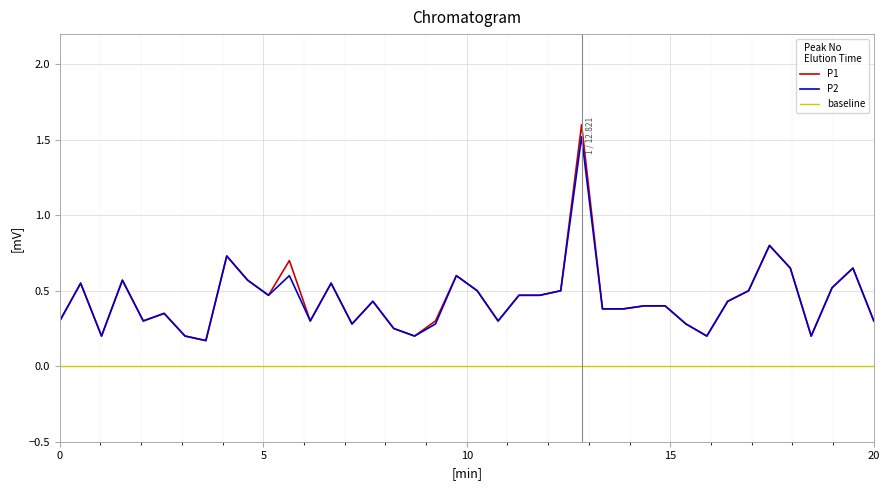

What is the highest value of the P1 series?

1.6